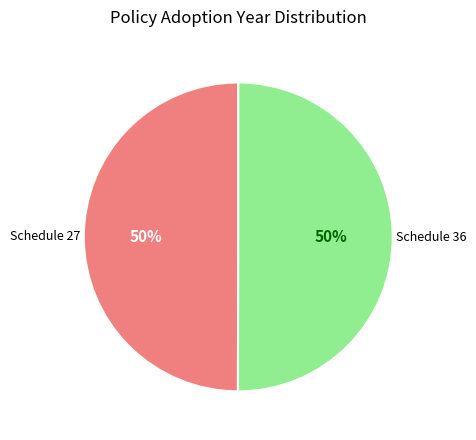

To the nearest percent, what is the average slice percentage?

50%